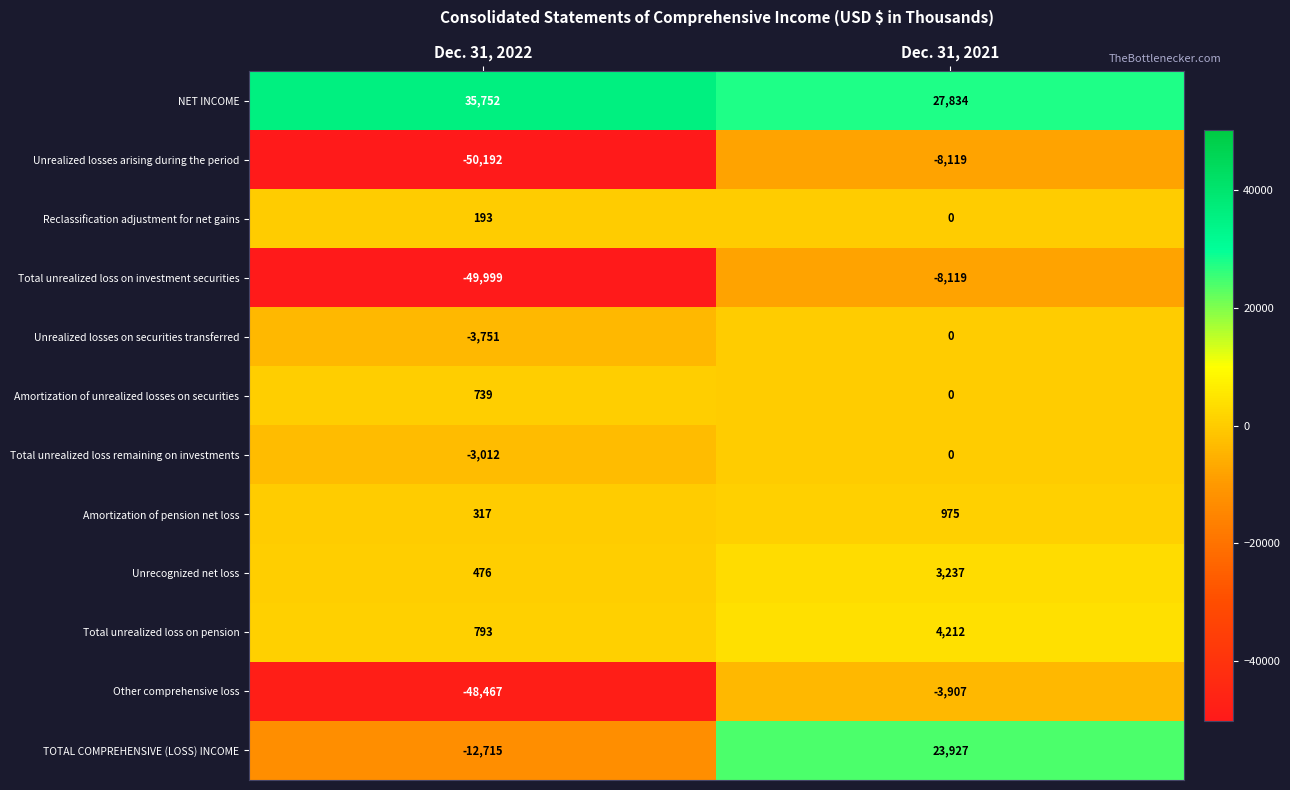

The value of Unrealized losses on securities transferred at Dec. 31, 2021 is 0. True or false?

True